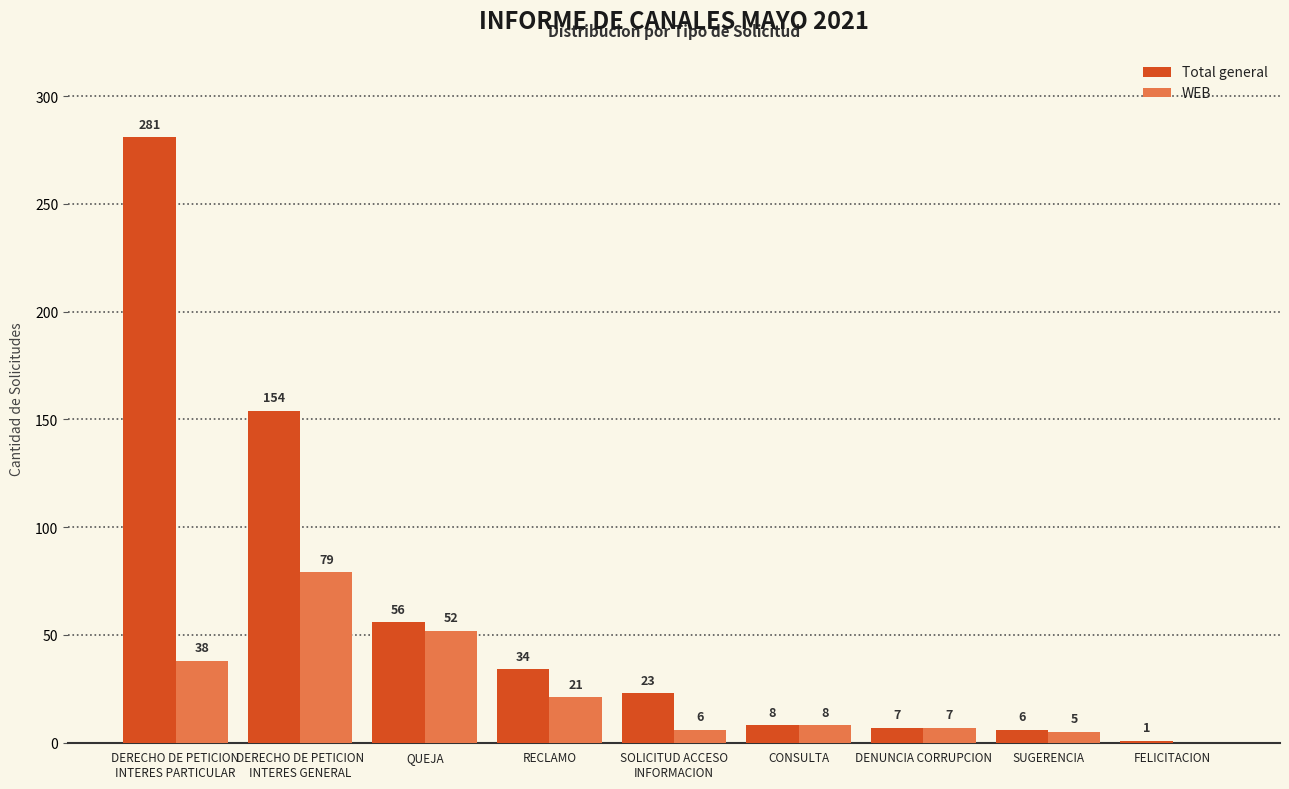

What is the total value across all series at DENUNCIA CORRUPCION?

14